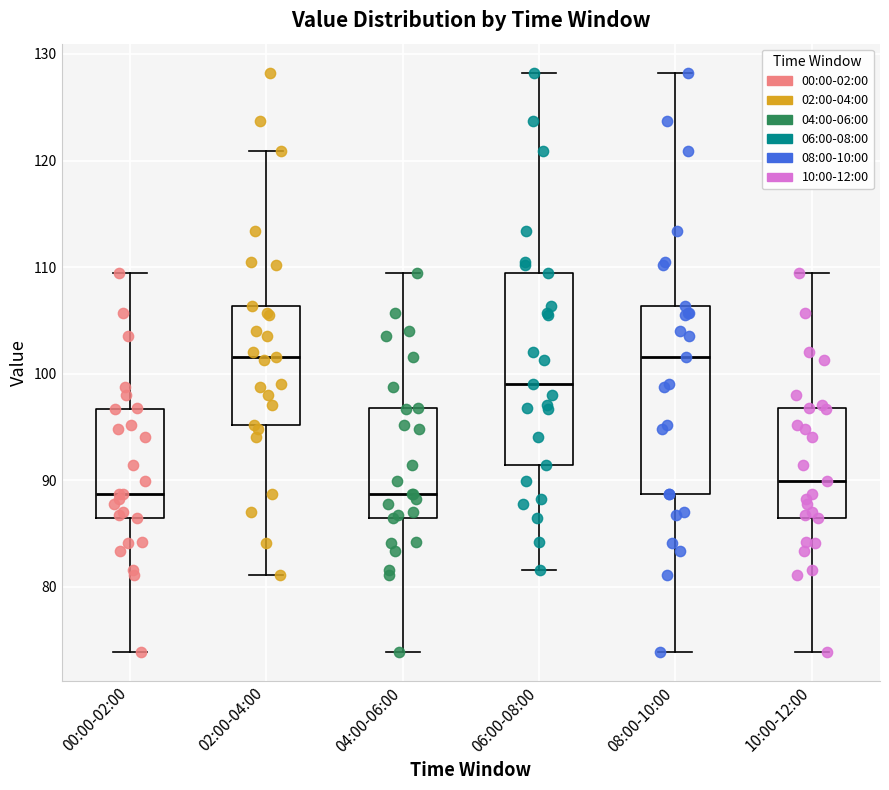

Where is the lower edge of the box for 00:00-02:00 on the y-axis? The values are not printed on the chart, so give them approximately, as read against the axis.

86